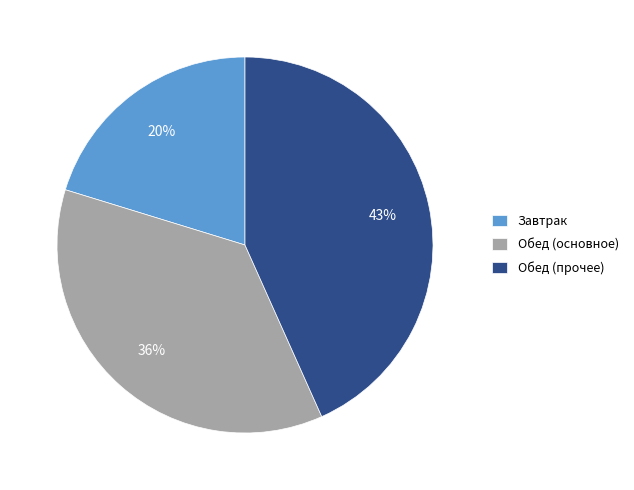

To the nearest percent, what is the difference between the Обед (прочее) and Завтрак slice percentages?

23%